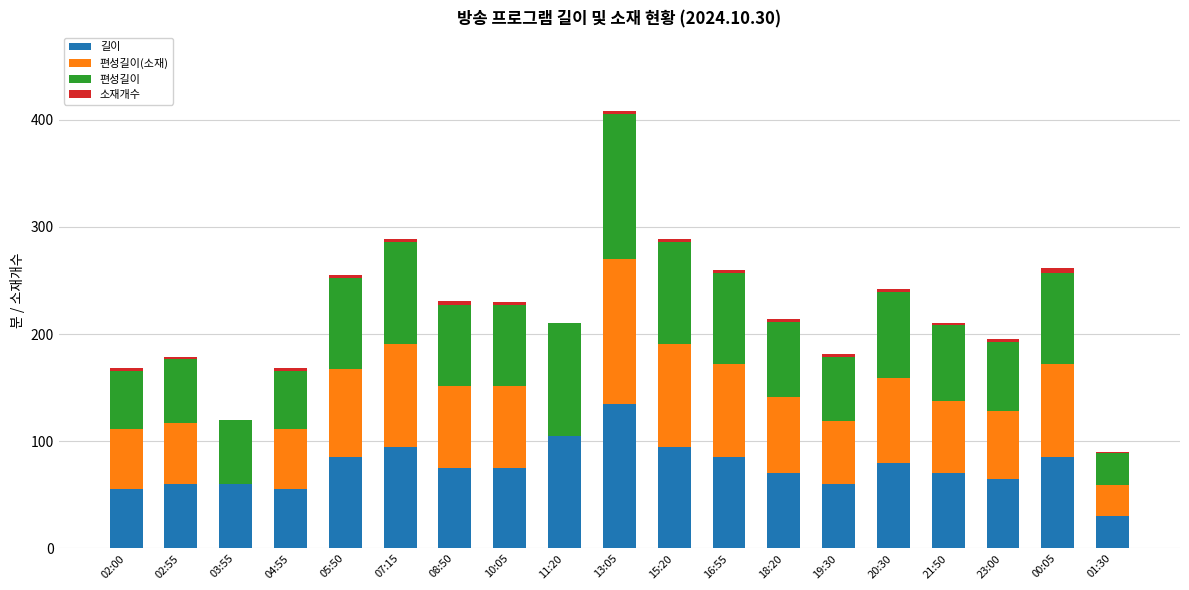

Are the bars grouped side by side (vs. stacked)?

No